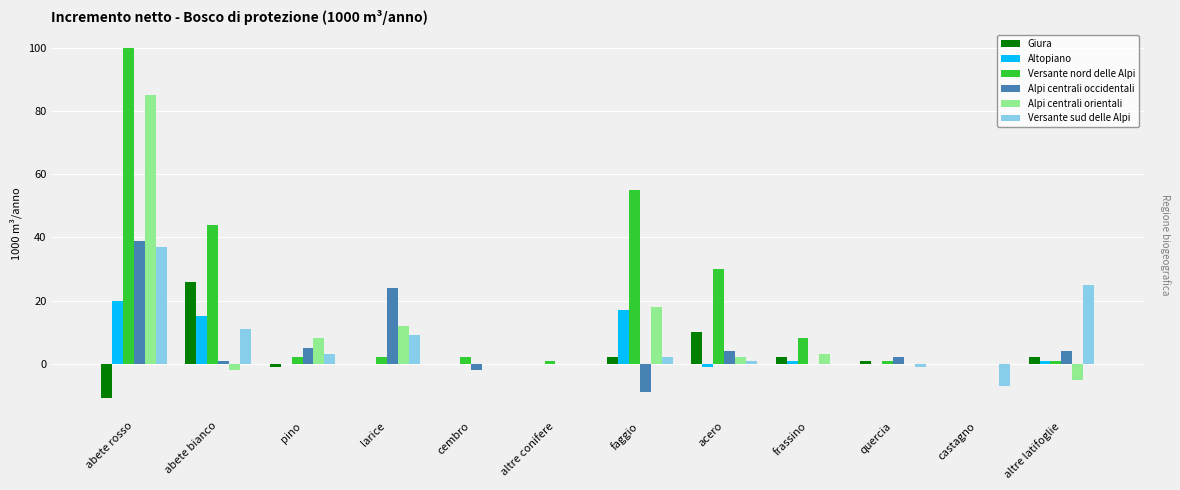

Which series changed the most between abete rosso and quercia?

Versante nord delle Alpi